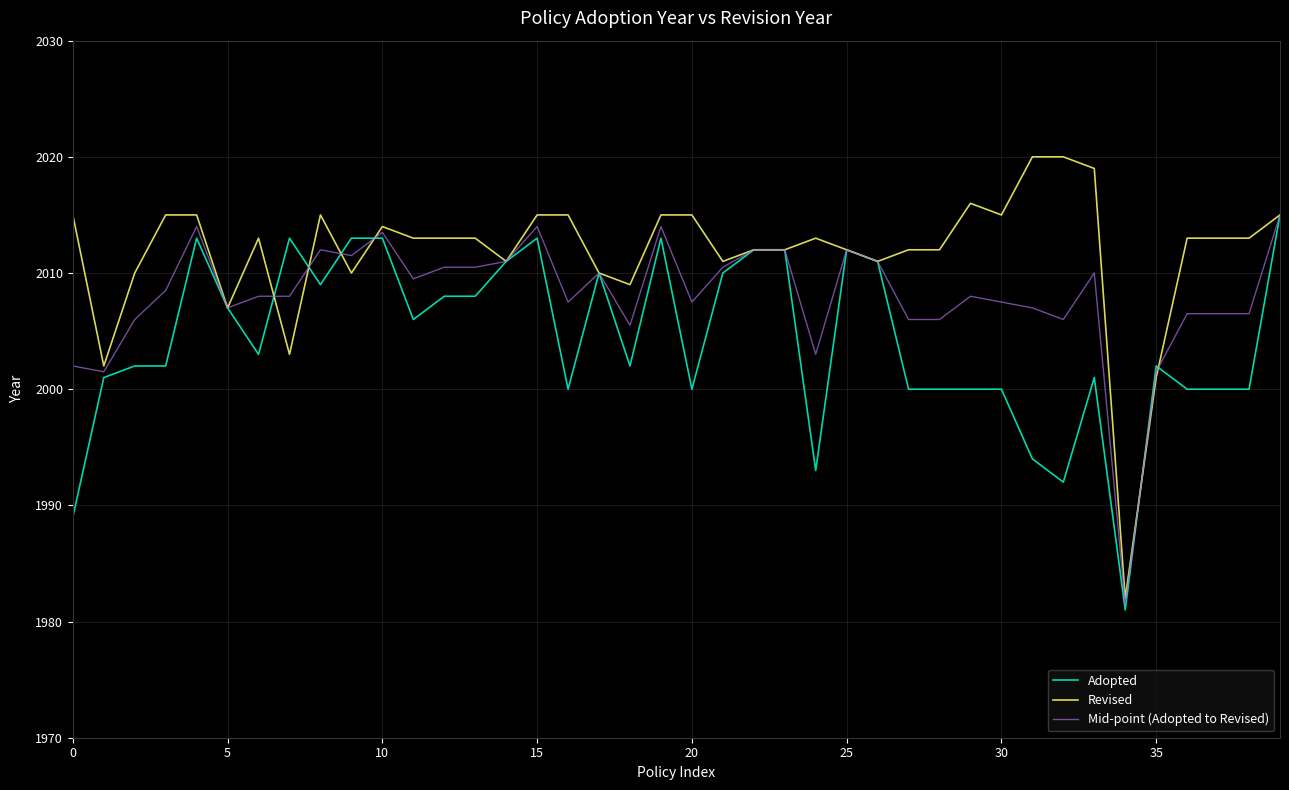

True or false: Adopted has more than 2 interior local peaks.

True